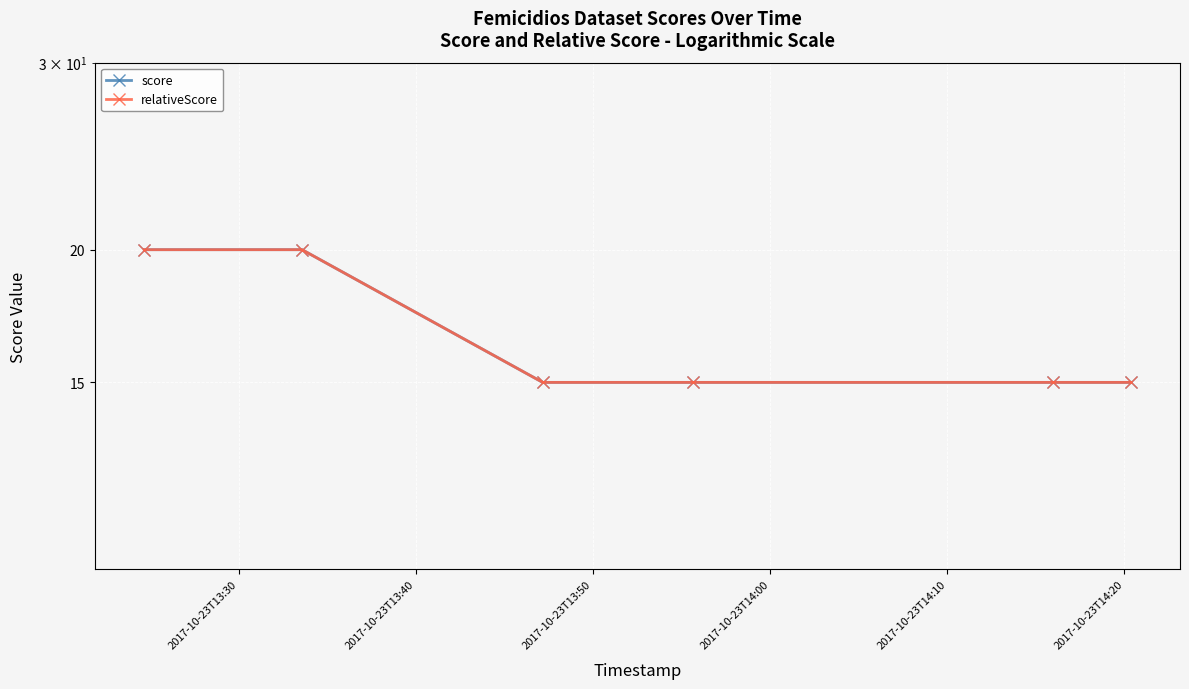

What is the label of the 5th point from the right?

2017-10-23T13:40